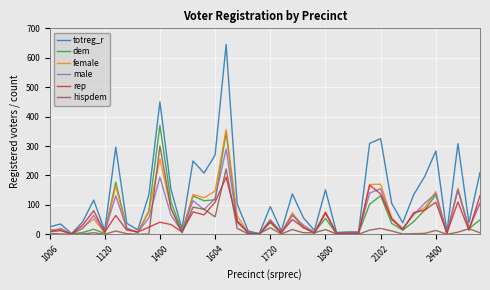

Does the chart display data point markers on the line(s)?

No